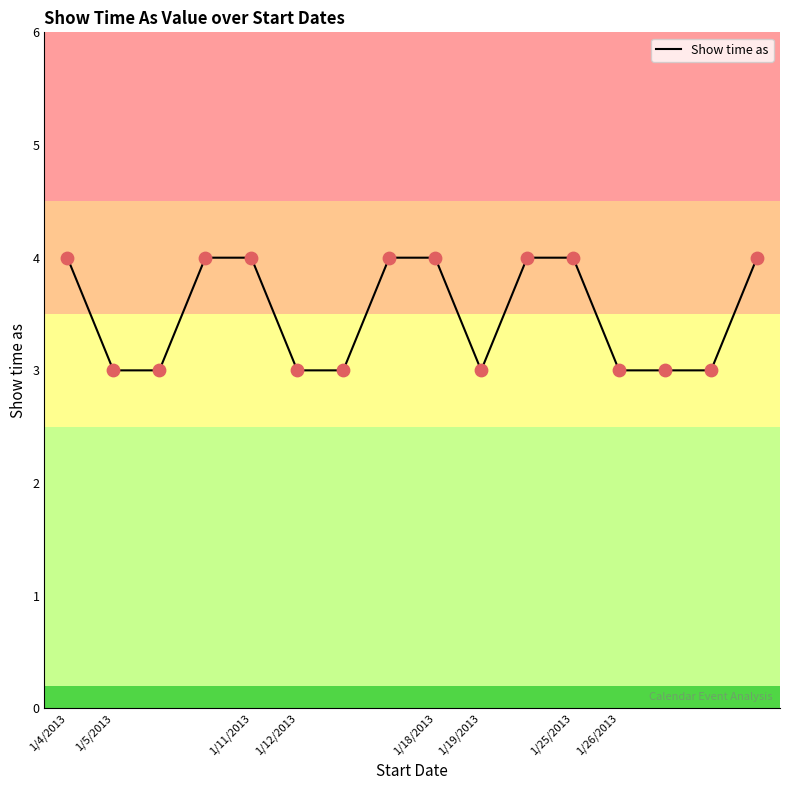

What is the maximum value shown in the chart?

4